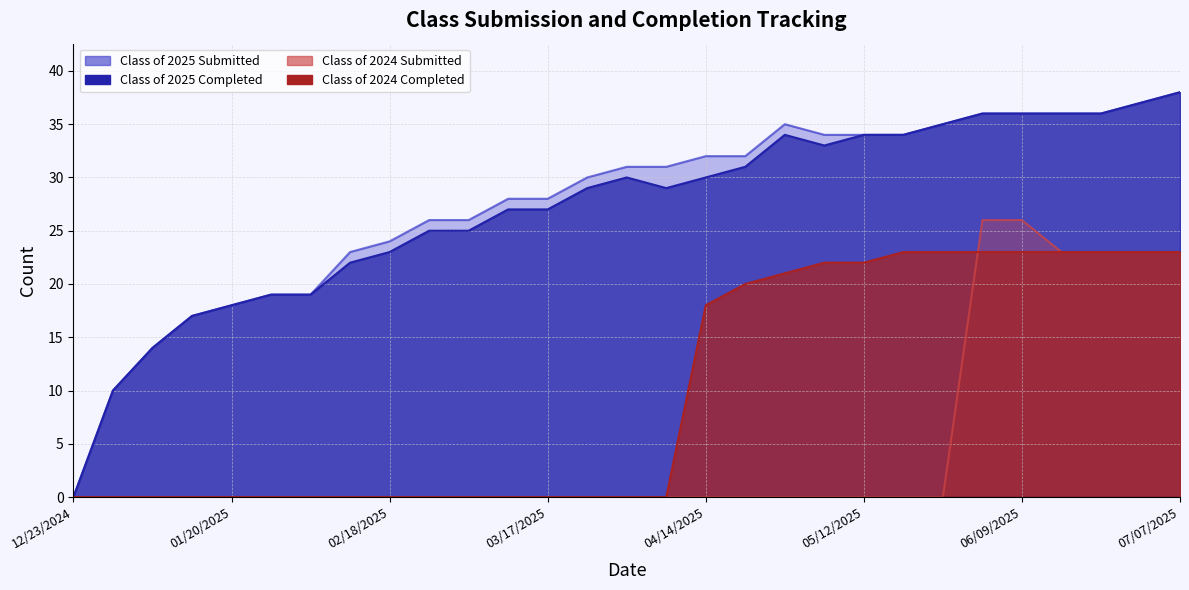

Between which two adjacent categories do Class of 2024 Submitted and Class of 2024 Completed first intersect?

05/26/2025 and 06/02/2025